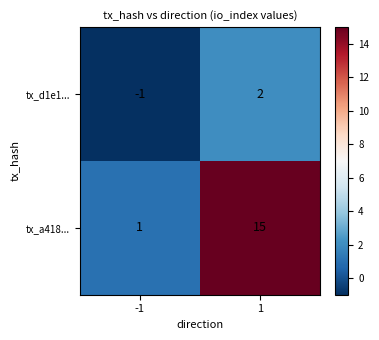

Rank the series by their maximum value, from highest to lowest.

tx_a418..., tx_d1e1...